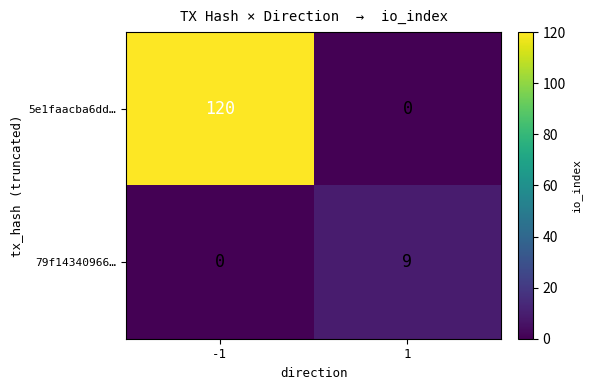

Reading left to right, transcribe all the data shown in this chart.

5e1faacba6dd…: 120	0
79f14340966…: 0	9